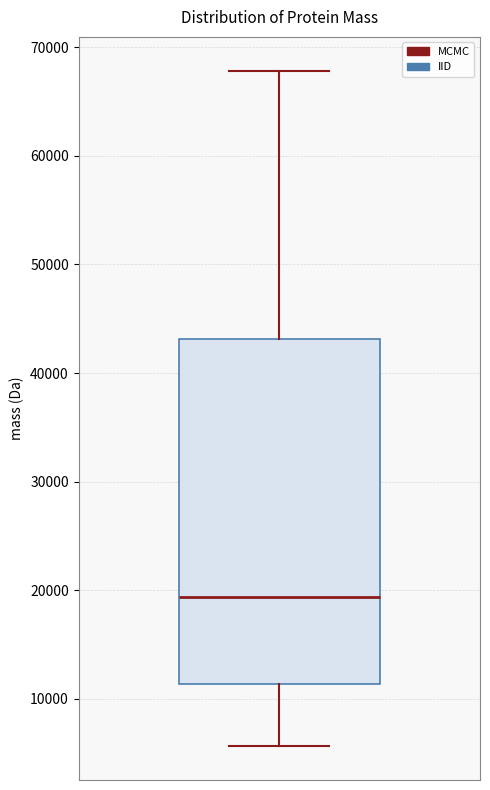

Transcribe this box plot: give where the median line is, the range the box spans, and where the two whiskers end, as read against the y-axis. The values are not printed on the chart, so give them approximately, as read against the axis.

median 19000, box 11000 to 43000, whiskers 6000 to 68000